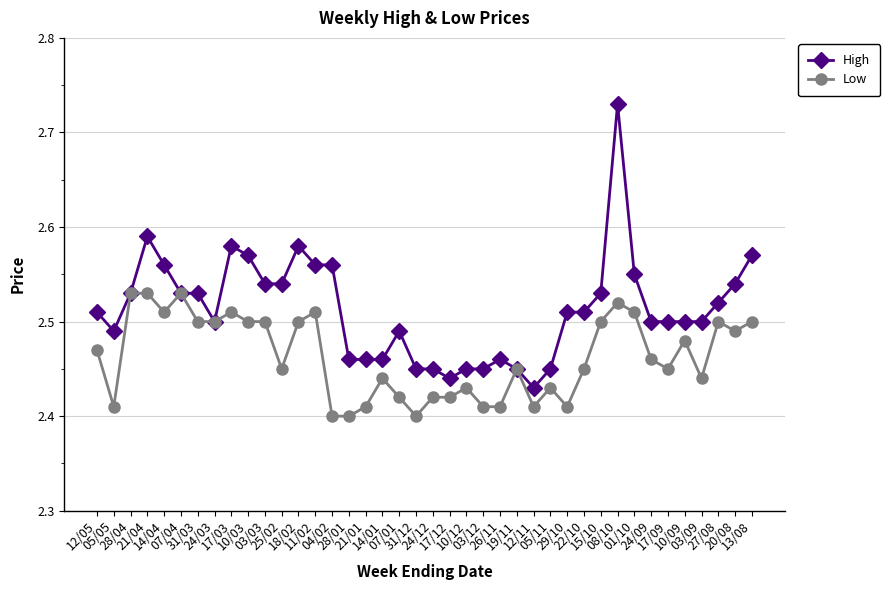

Which series has the largest total across all categories?

High